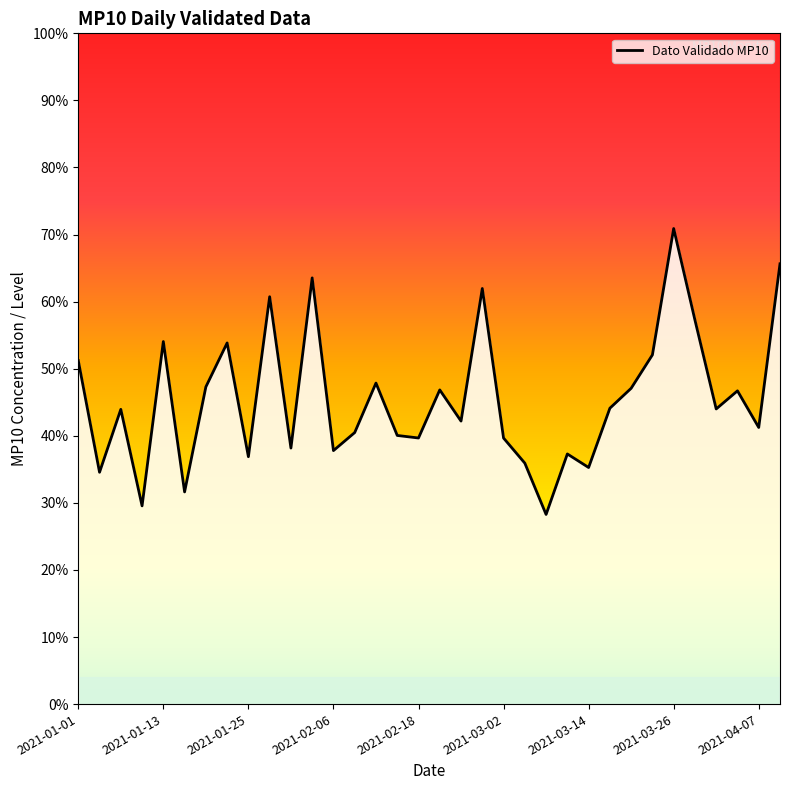

What is the difference between the maximum and minimum values?

42.6